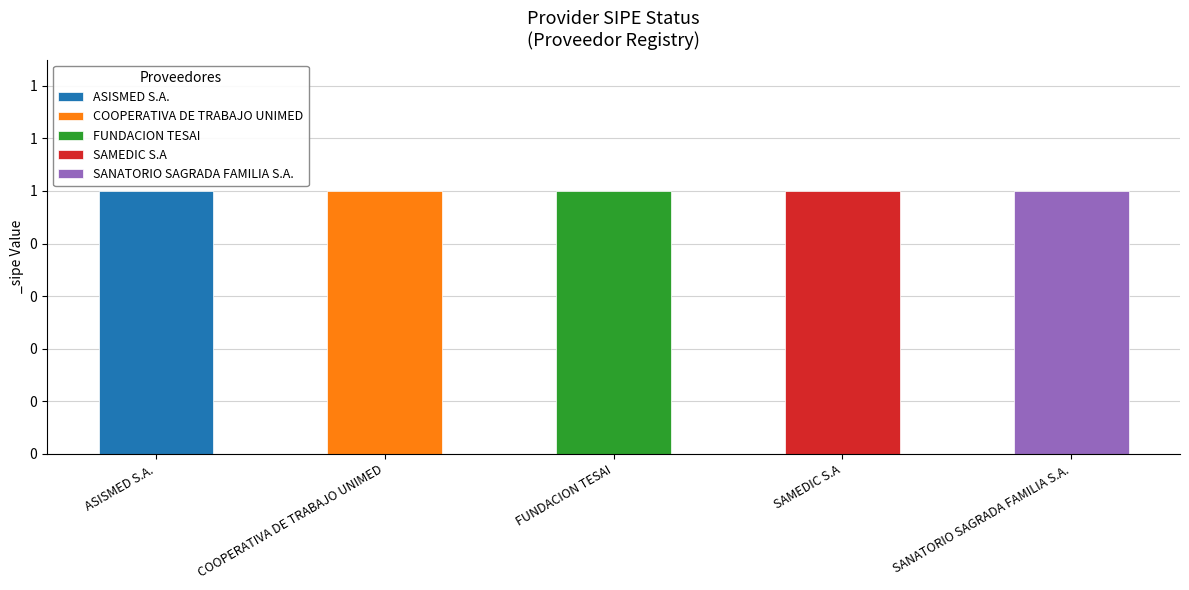

Is it true that ASISMED S.A. equals -1 at FUNDACION TESAI?

False